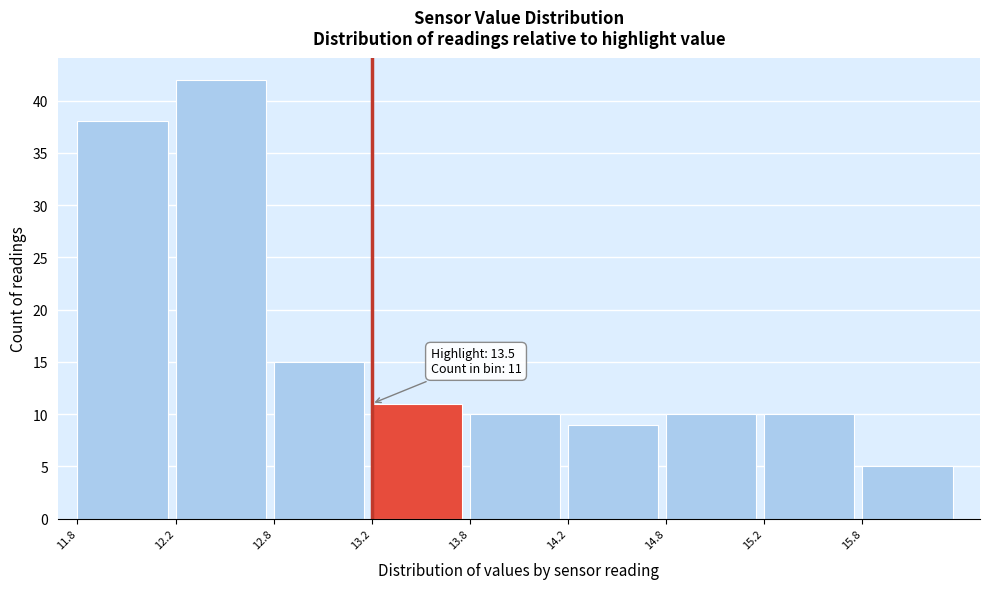

Reading left to right, transcribe all the data shown in this chart.

38	42	15	11	10	9	10	10	5